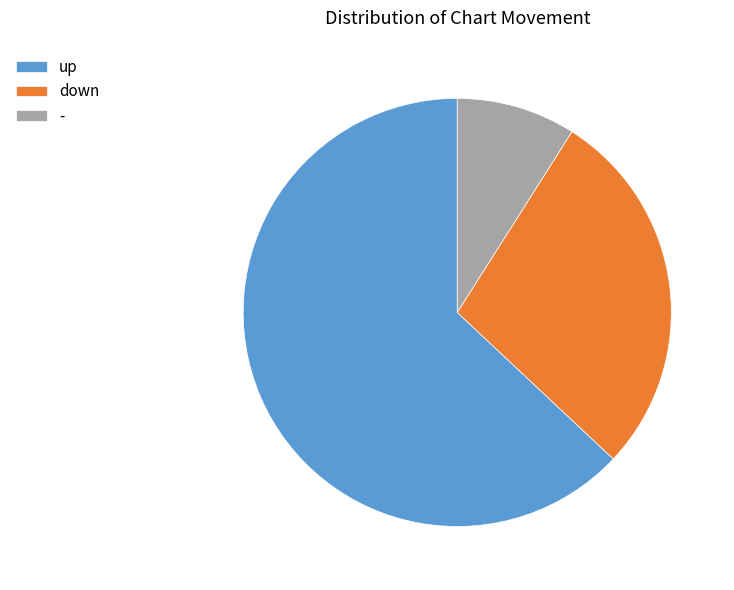

What is the ratio of the value at down to the value at up?

0.4